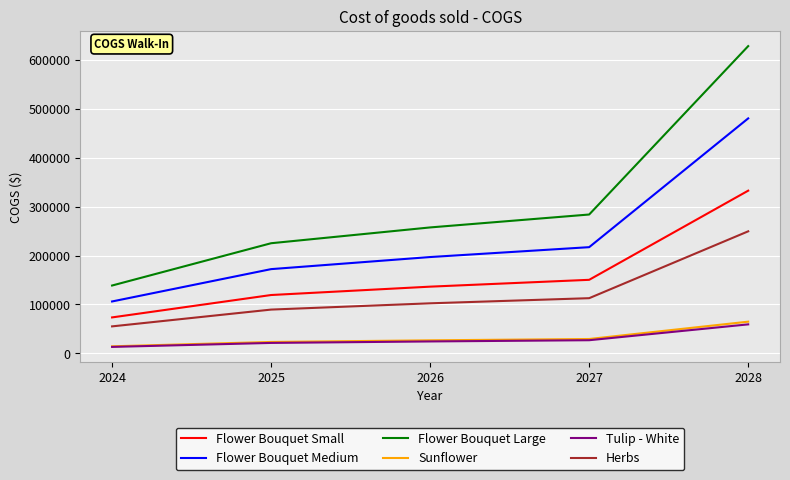

What is the average value of the Tulip - White series?

28884.5